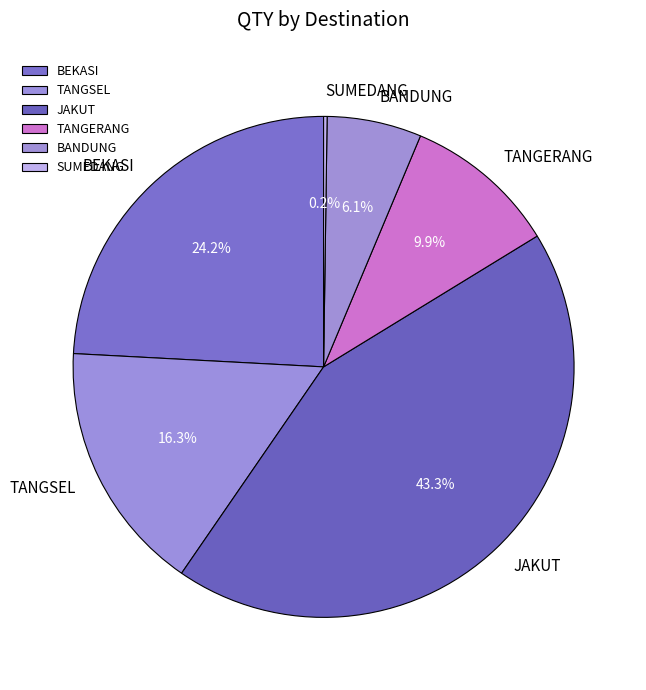

Approximately how many times larger is the value at TANGSEL compared to JAKUT?

0.4